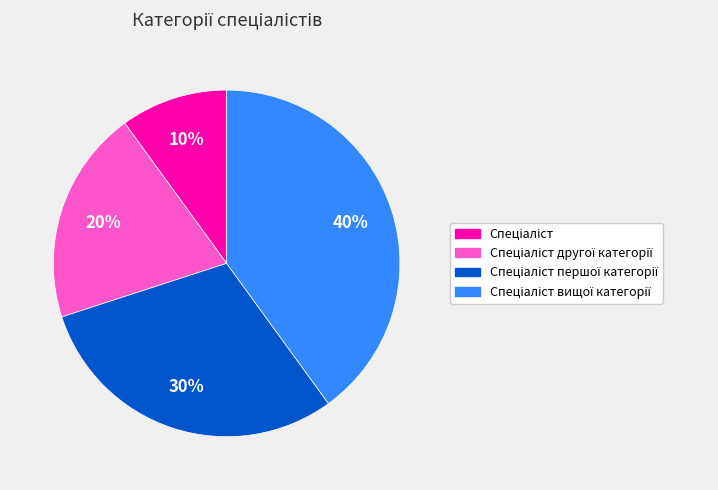

Is there a majority slice in this chart?

No